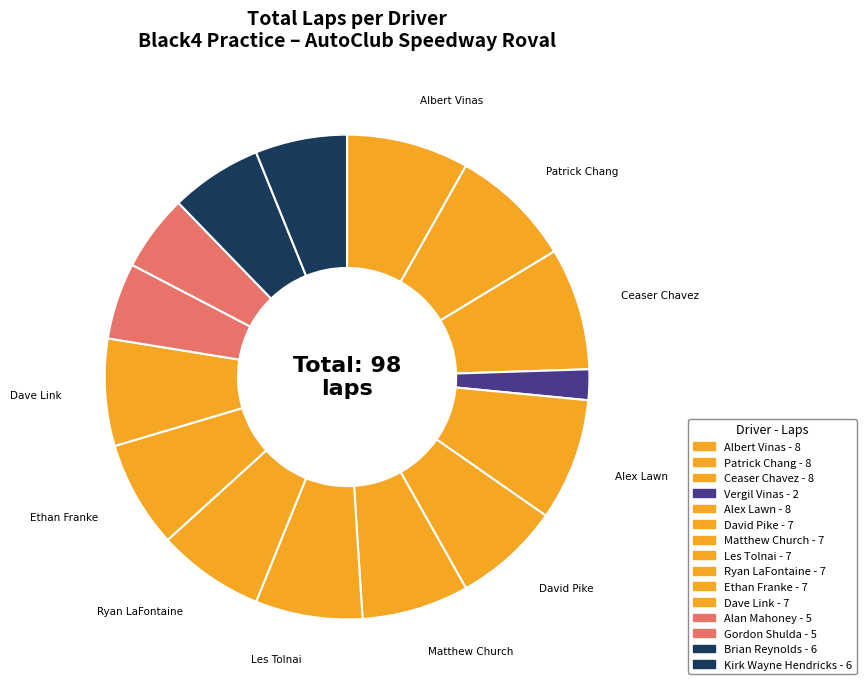

Count the number of slices in the pie.

15